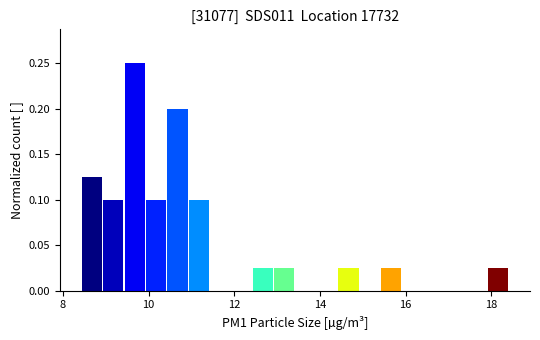

Read against the x-axis, roughly where is the centre of the tallest bar?

9.6